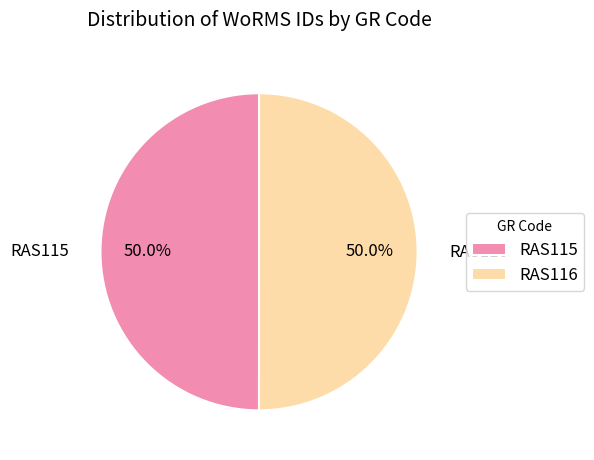

Approximately how many times larger is the value at RAS115 compared to RAS116?

1.0